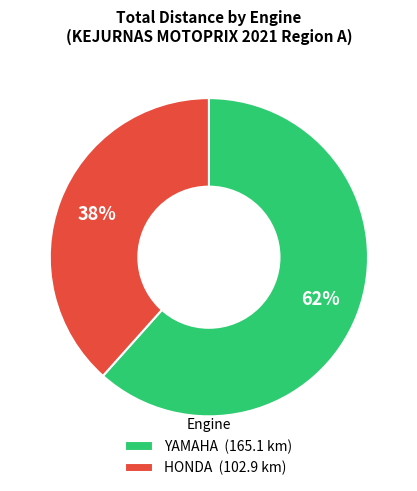

What is the smallest slice in the pie chart?

HONDA (102.9 km)